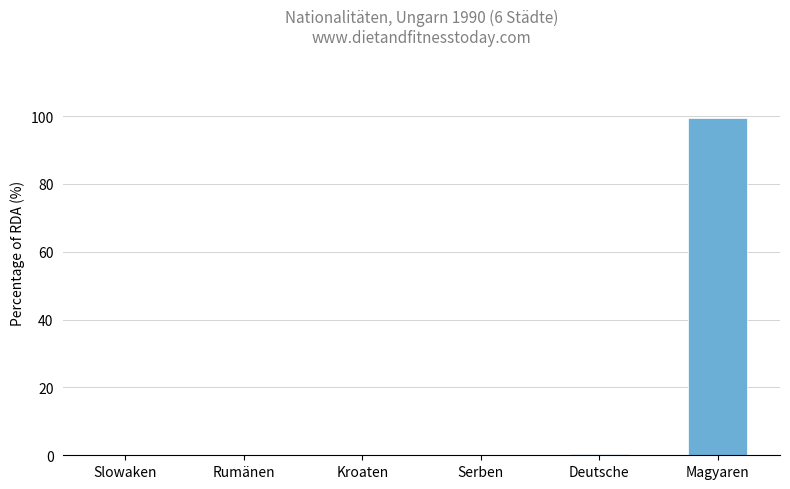

The chart shows a value of 0.0 at Slowaken. True or false?

True